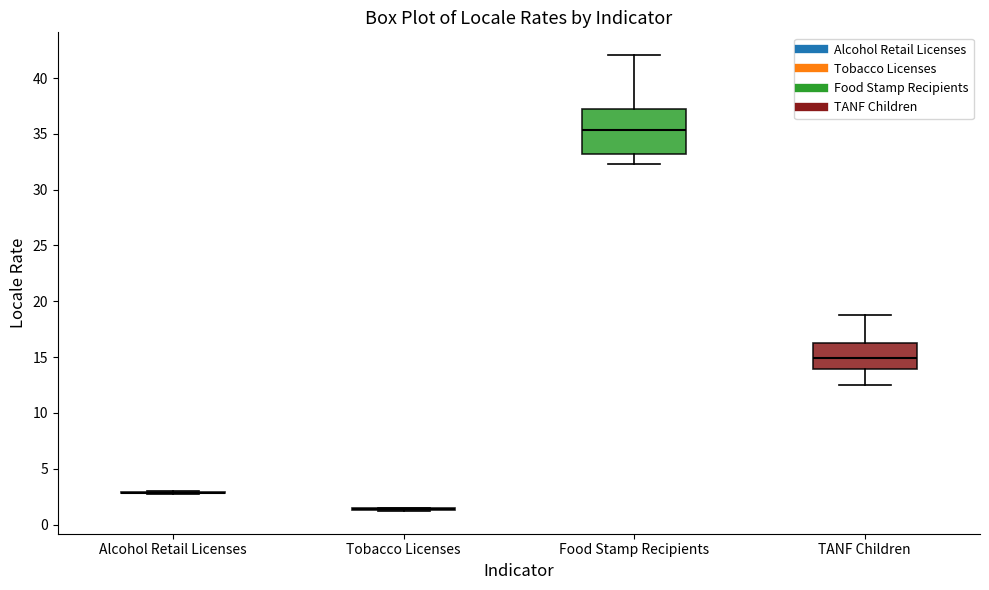

Reading left to right, read every box against the y-axis: the position of its median line, the range the box covers, and the ends of its whiskers. The values are not printed on the chart, so give them approximately, as read against the axis.

Alcohol Retail Licenses: box collapsed to a line at 3.0, whiskers 3.0 to 3.0
Tobacco Licenses: box collapsed to a line at 1.5, whiskers 1.0 to 1.5
Food Stamp Recipients: median 35.5, box 33.0 to 37.5, whiskers 32.5 to 42.0
TANF Children: median 15.0, box 14.0 to 16.0, whiskers 12.5 to 19.0